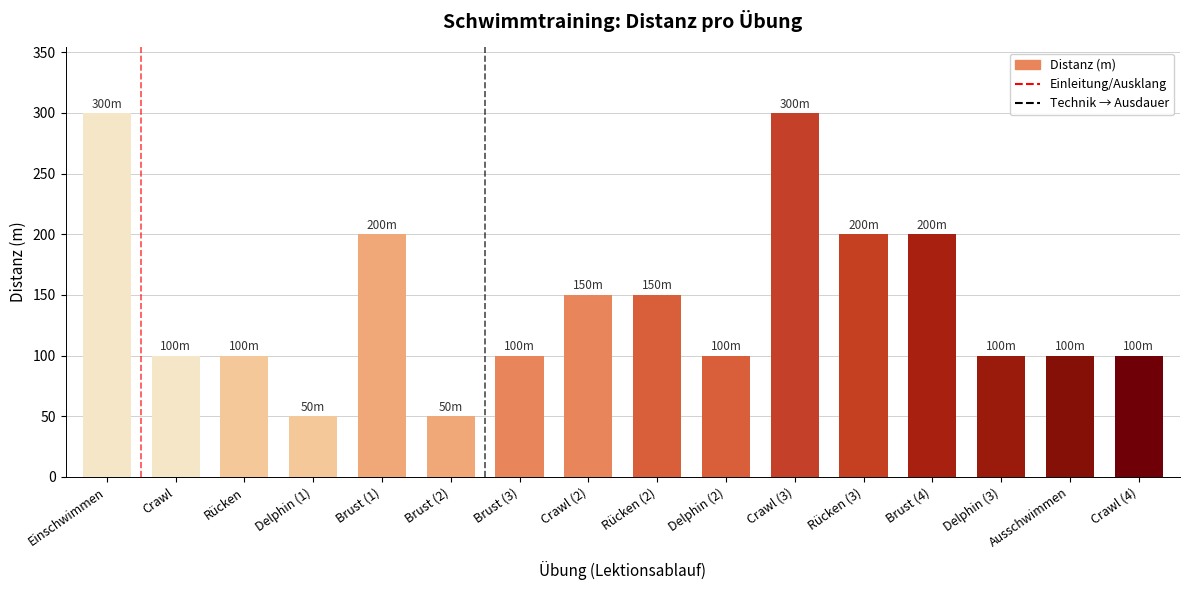

Is it true that the value at Crawl (4) is 43?

False